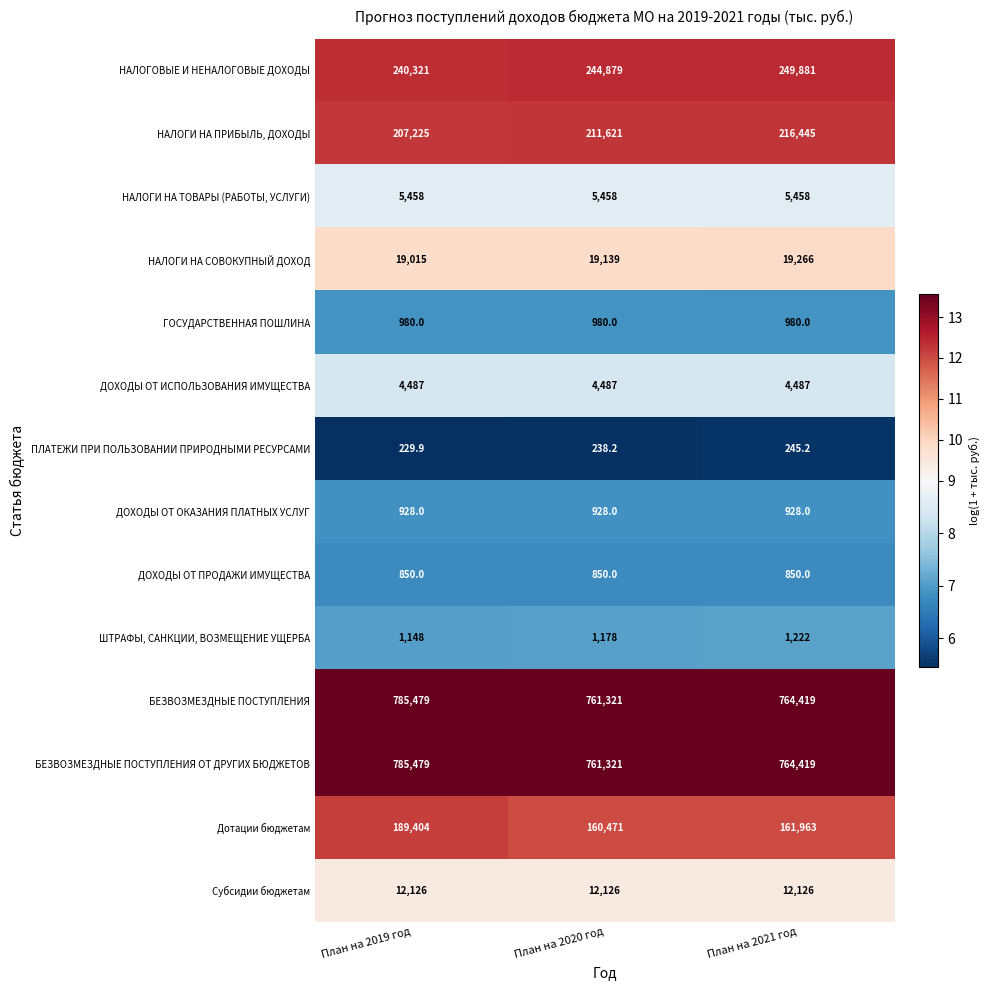

Which label corresponds to the largest value in the chart?

План на 2019 год